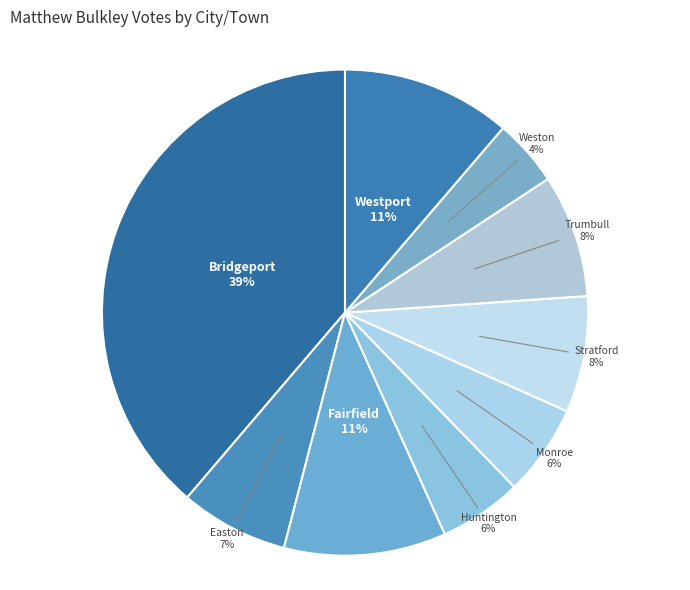

The Huntington slice represents 6% of the pie. True or false?

True